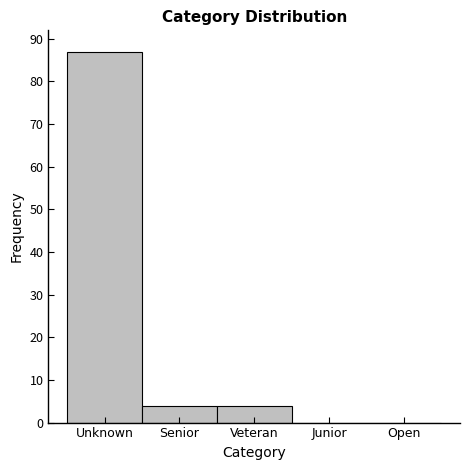

Reading right to left, extract all data points from this chart.

Open=0	Junior=0	Veteran=4	Senior=4	Unknown=87